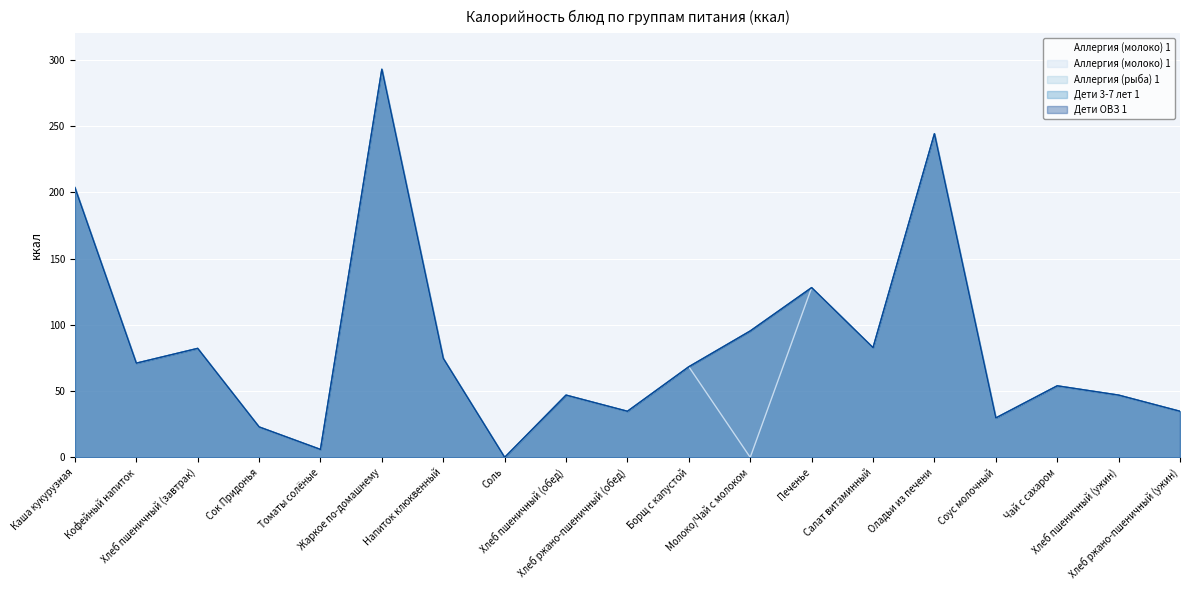

What is the label of the 12th point from the right?

Соль